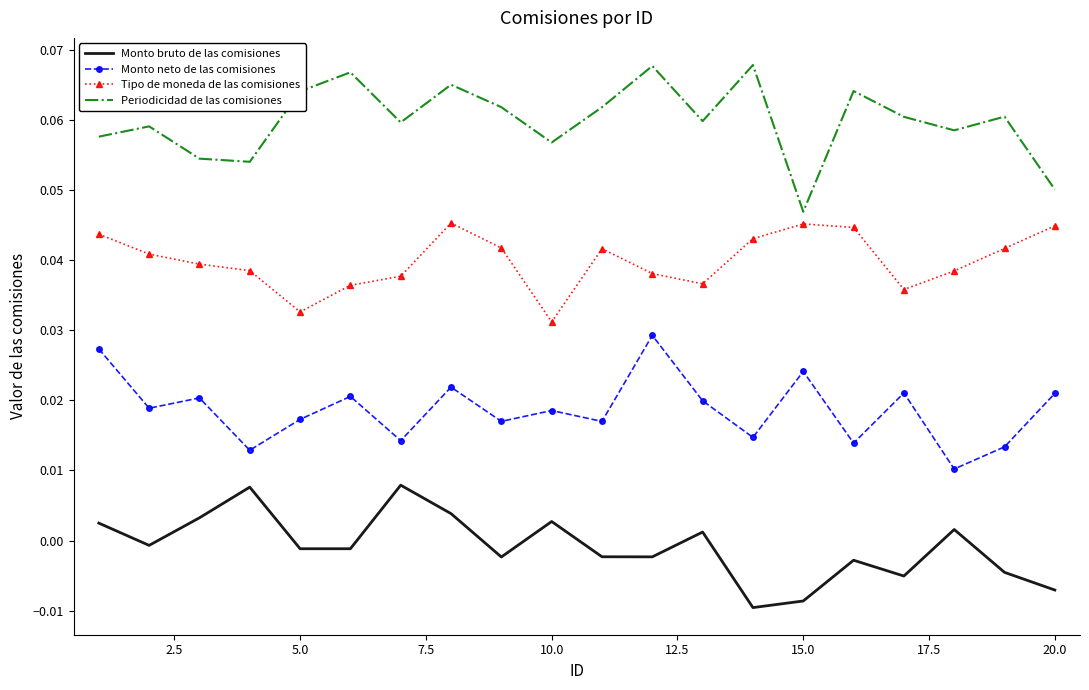

True or false: Monto bruto de las comisiones and Monto neto de las comisiones cross at least once.

False